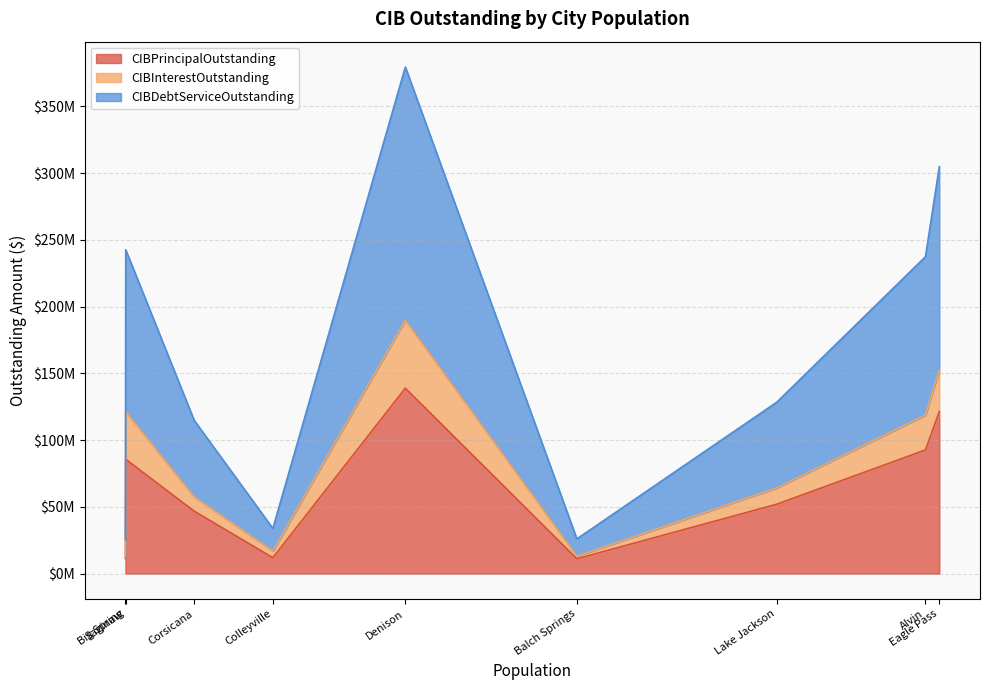

How many lines are shown in the chart?

3